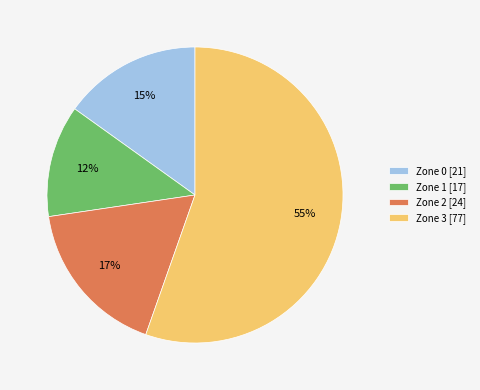

To the nearest percent, what percentage of the pie is Zone 1 [17]?

12%